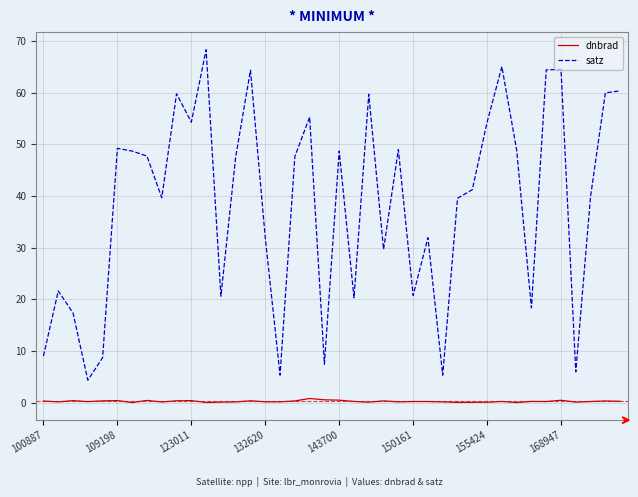

Which series has the widest spread of values?

satz